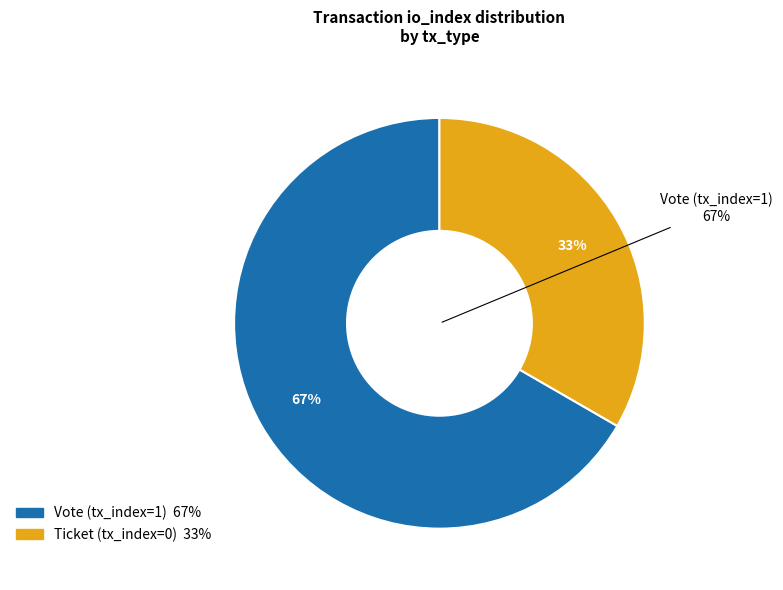

Does any single category account for the majority?

Yes